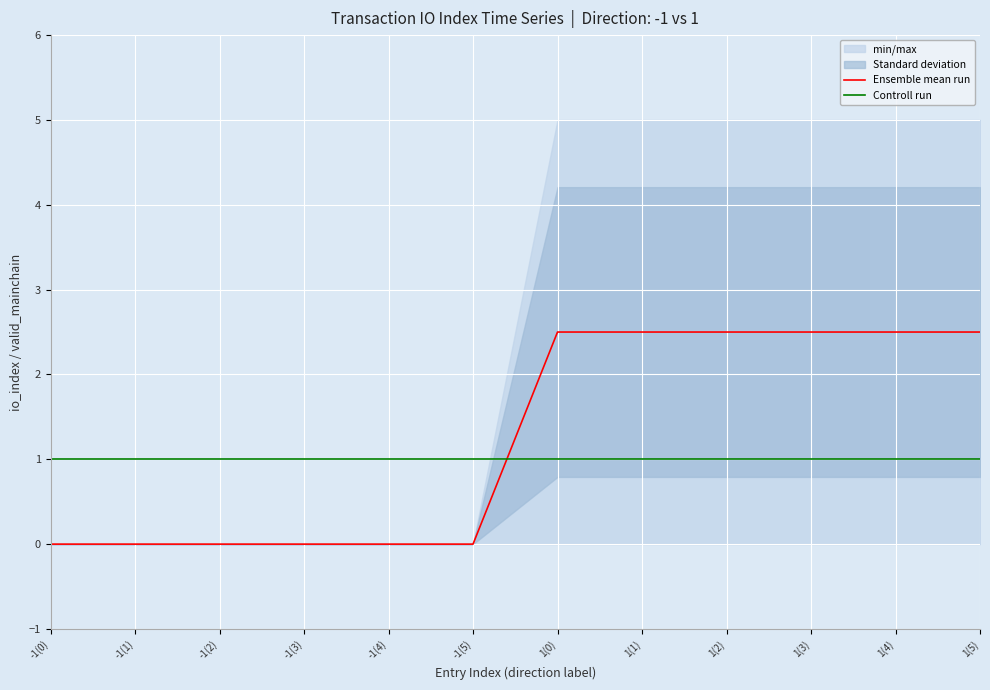

What is the highest value of the Ensemble mean run series?

2.5